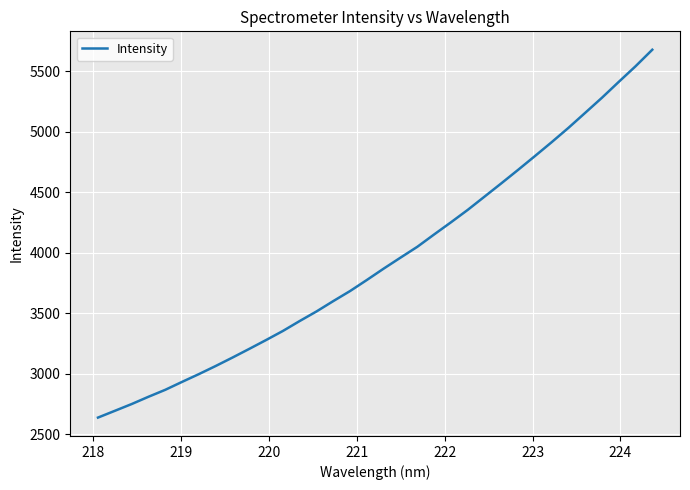

What is the minimum value shown in the chart?

2639.1